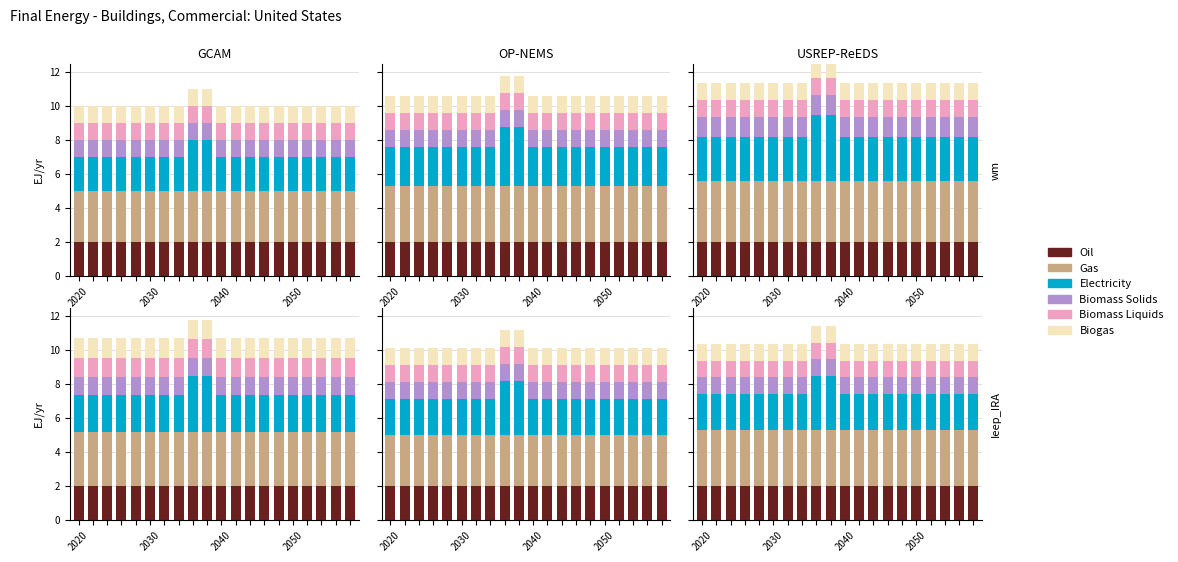

What is the sum of the Biogas values at 12 and 6?

1.9